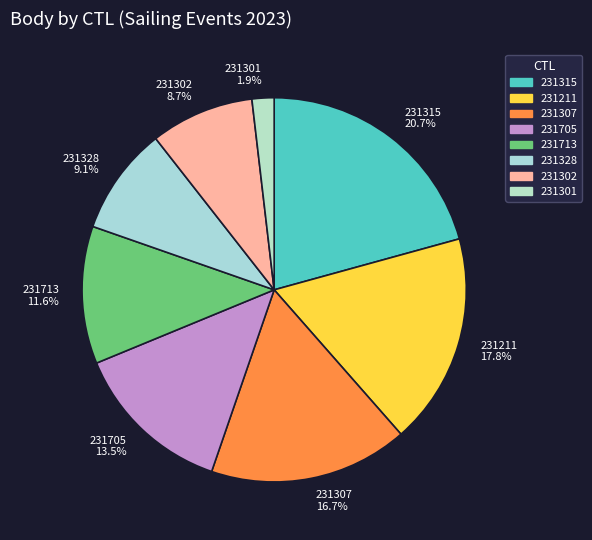

Is it true that 231315 is 27% of the pie?

False